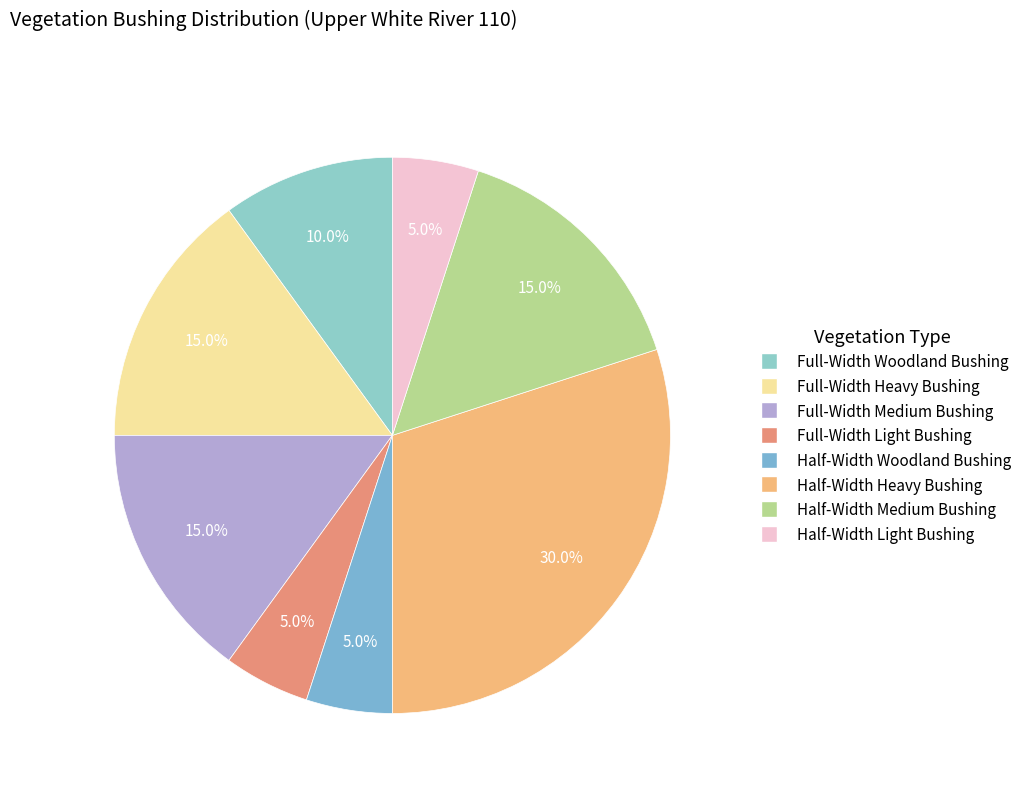

How much of the chart is everything except Half-Width Light Bushing?

95.0%